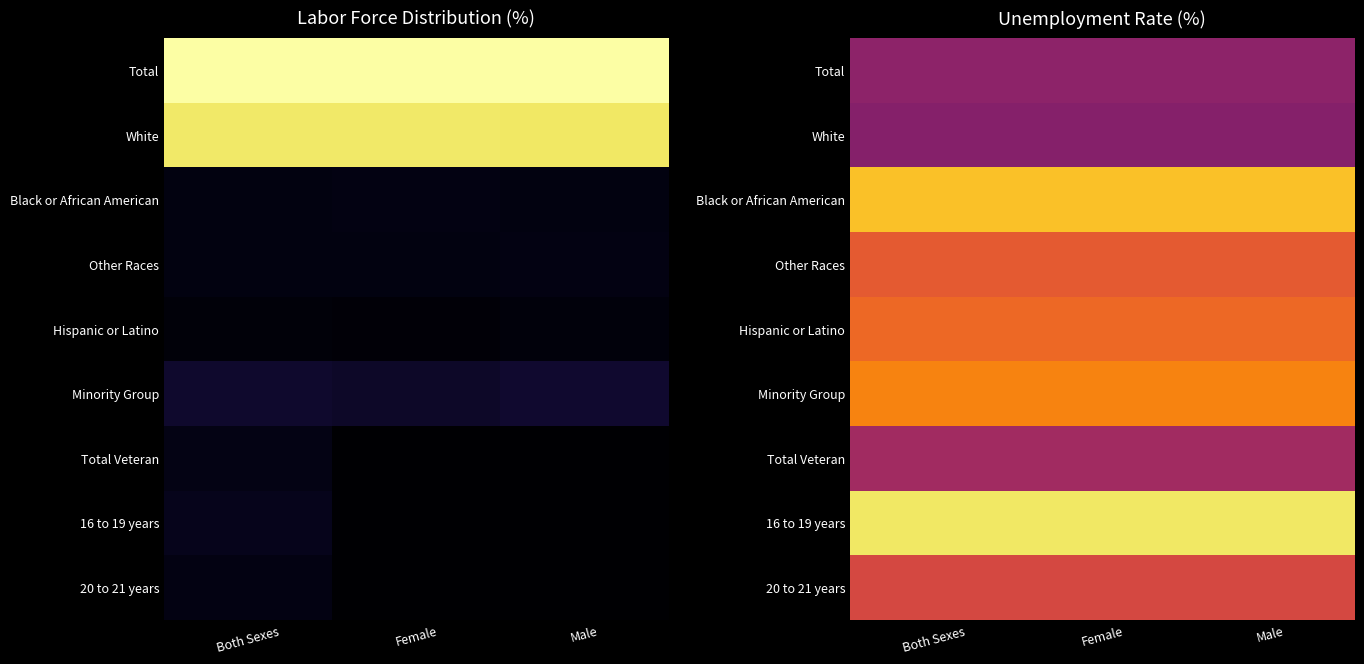

Rank the series by their maximum value, from highest to lowest.

16 to 19 years, Black or African American, Minority Group, Hispanic or Latino, Other Races, 20 to 21 years, Total Veteran, Total, White